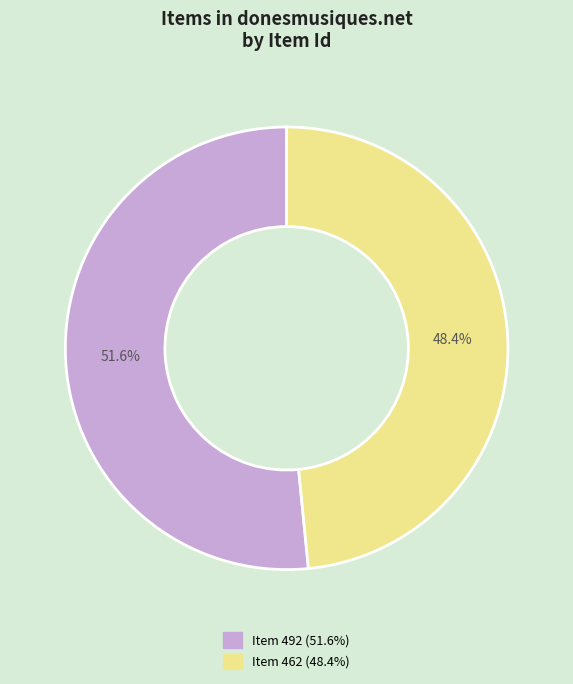

Is there a majority slice in this chart?

Yes